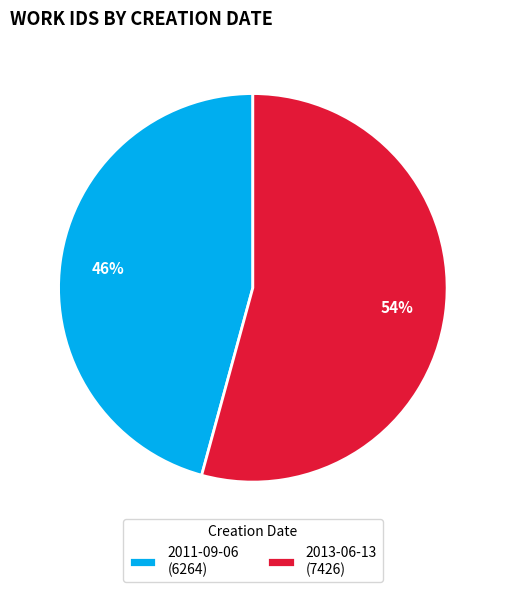

Count the number of slices in the pie.

2